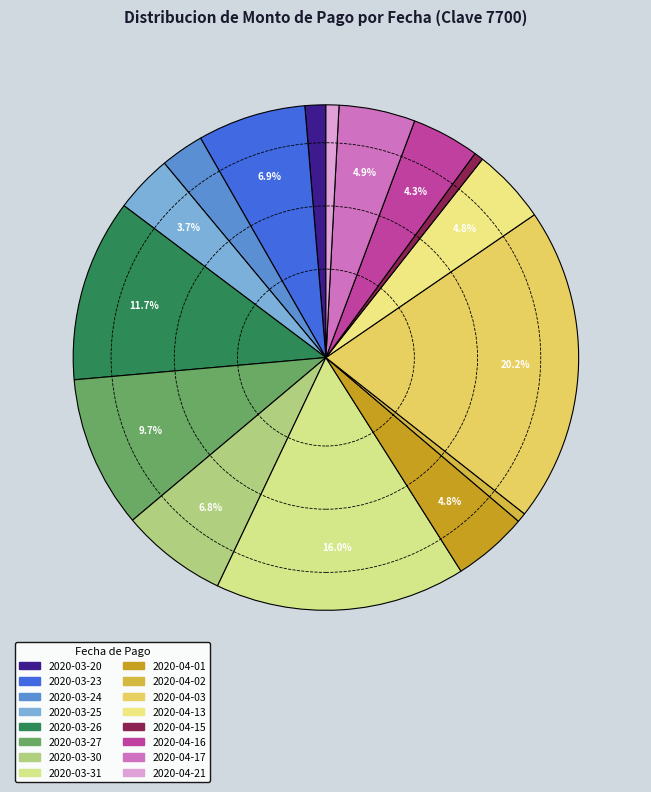

How many slices are in this pie chart?

16